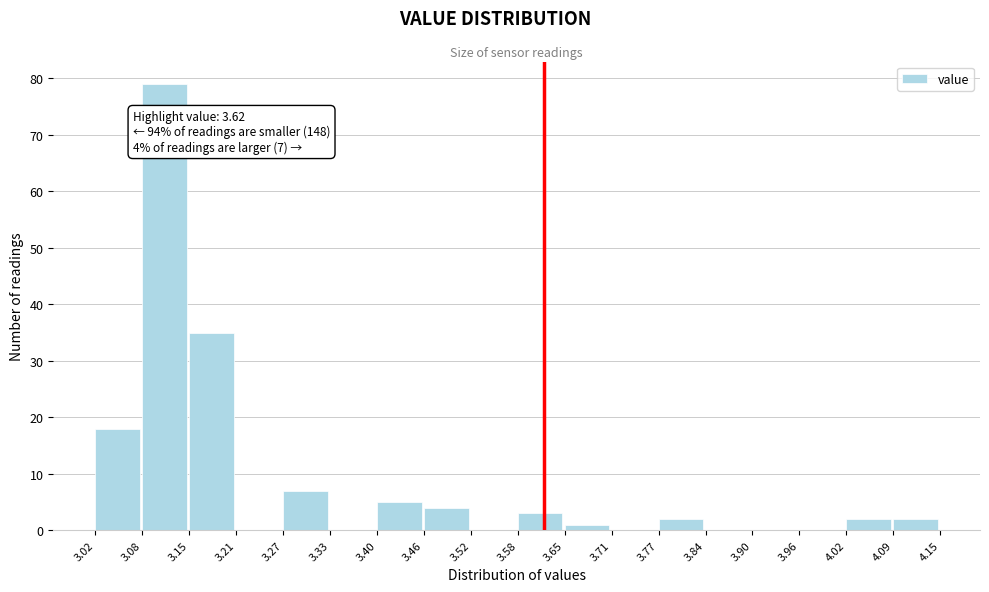

Over which range of the x-axis is the bar tallest?

3.08 to 3.15